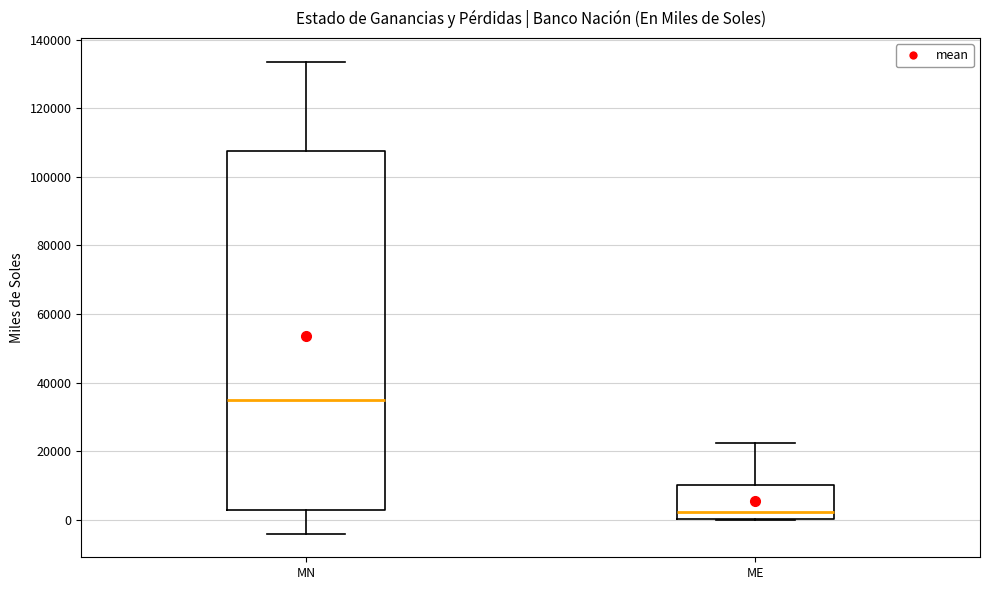

Where is the lower edge of the box for ME on the y-axis? The values are not printed on the chart, so give them approximately, as read against the axis.

0